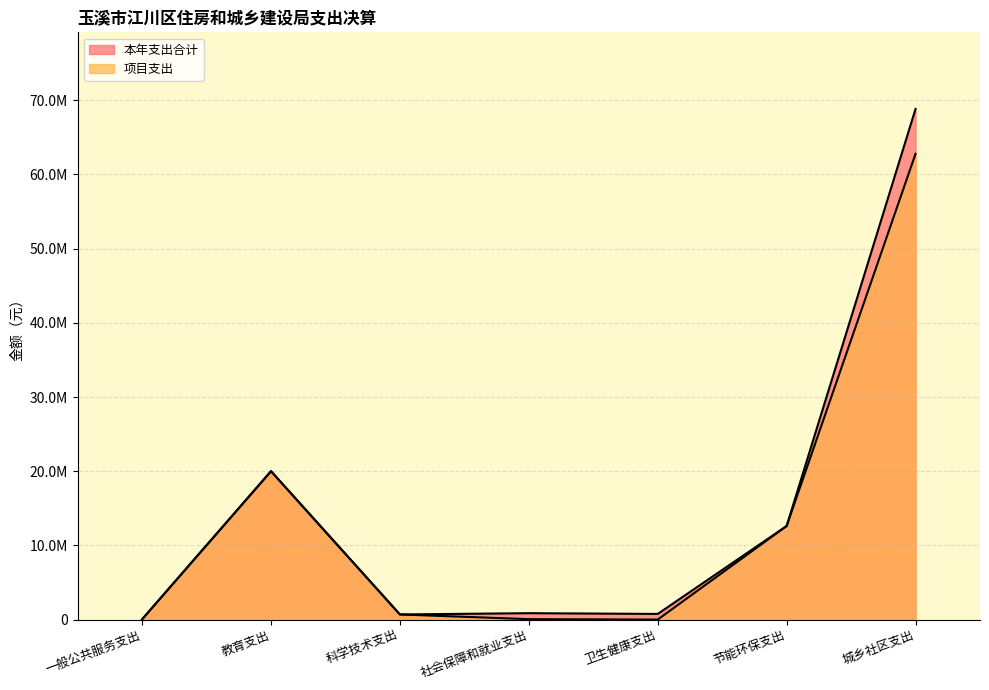

Where is the first local minimum for 本年支出合计?

科学技术支出